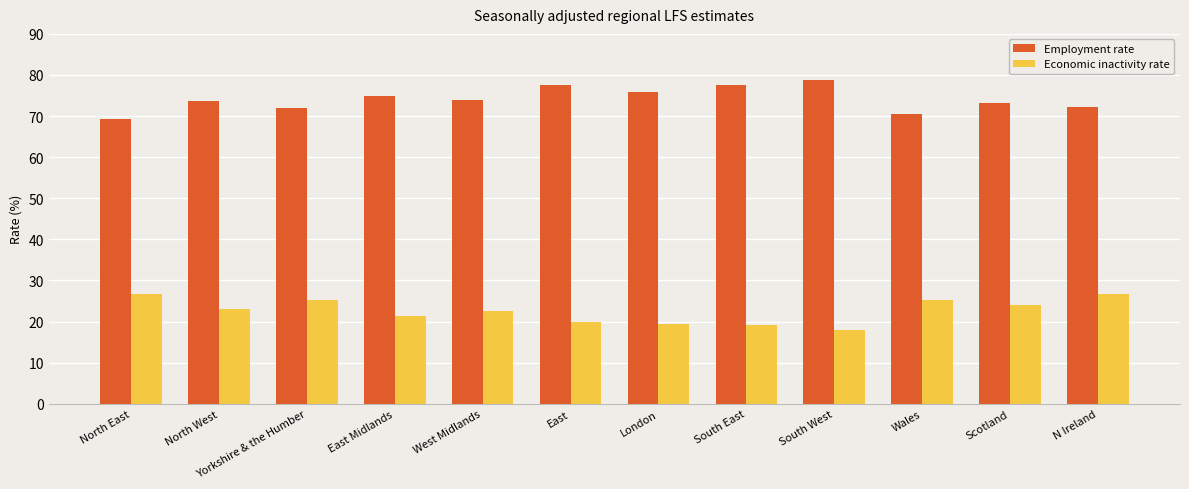

What are all the series names shown in the legend?

Employment rate, Economic inactivity rate